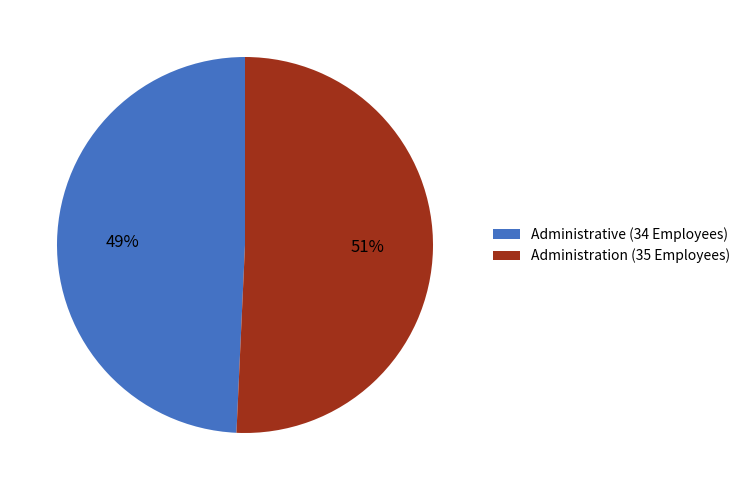

Rank the categories by value from lowest to highest.

Administrative (34 Employees), Administration (35 Employees)